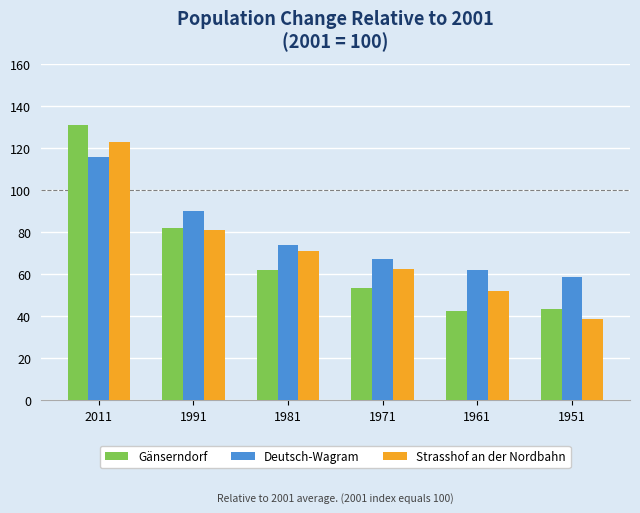

Which series has the largest total across all categories?

Deutsch-Wagram